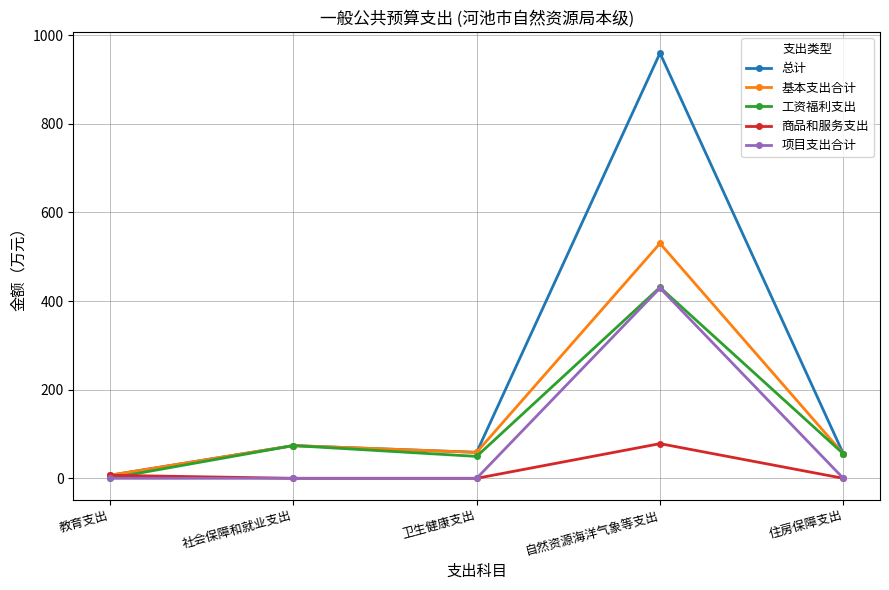

What are all the series names shown in the legend?

总计, 基本支出合计, 工资福利支出, 商品和服务支出, 项目支出合计